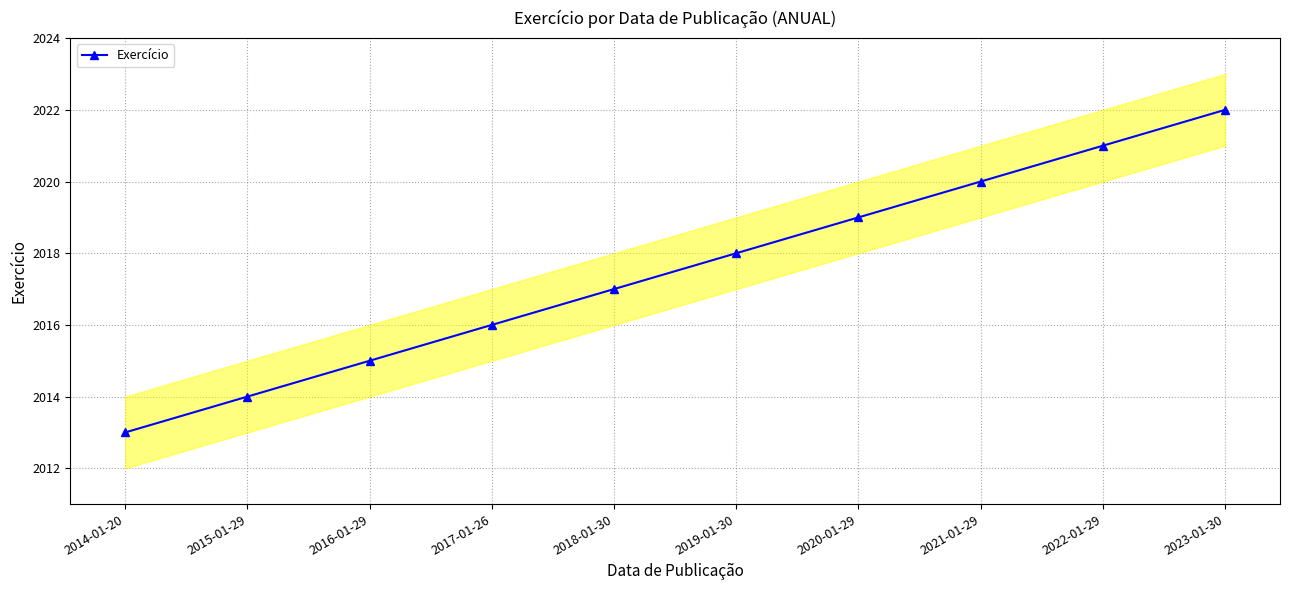

What is the change in value from 2018-01-30 to 2020-01-29?

+2